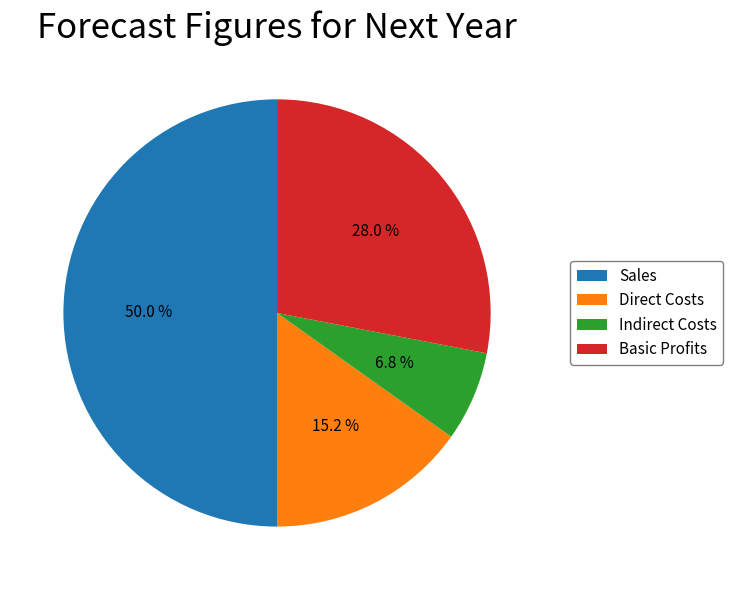

The Direct Costs slice represents 30% of the pie. True or false?

False